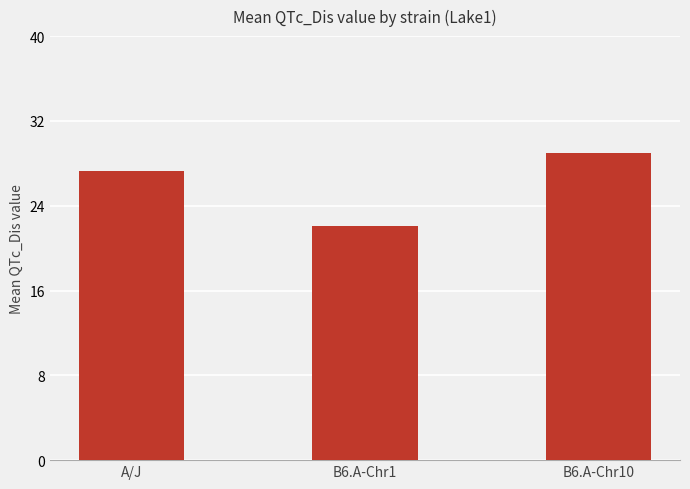

The chart shows a value of 40.5 at A/J. True or false?

False